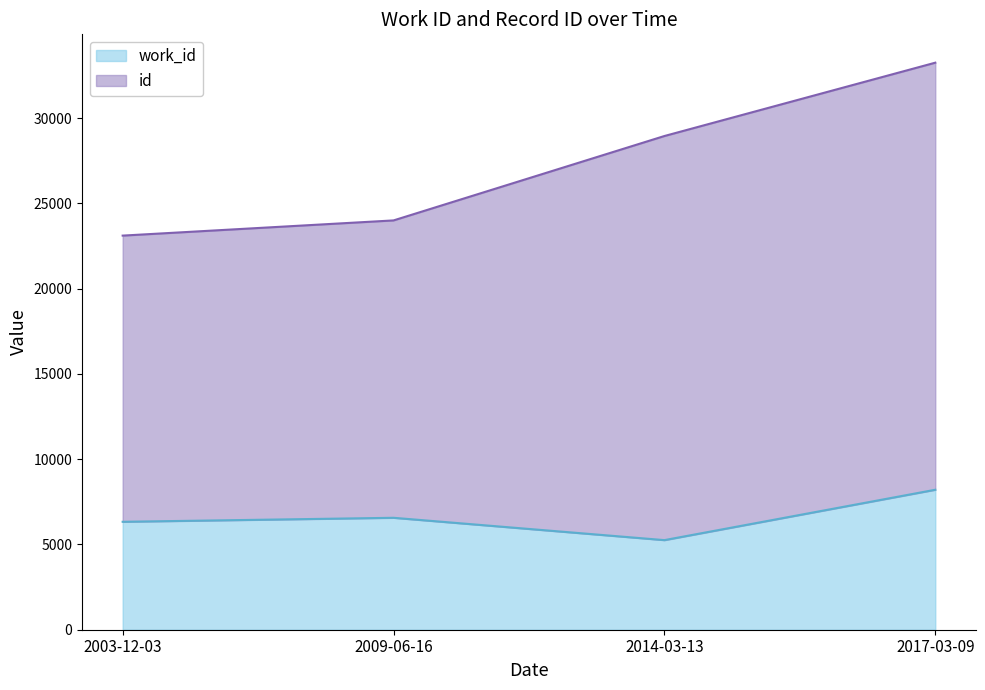

The value at 2003-12-03 is 6330. True or false?

True